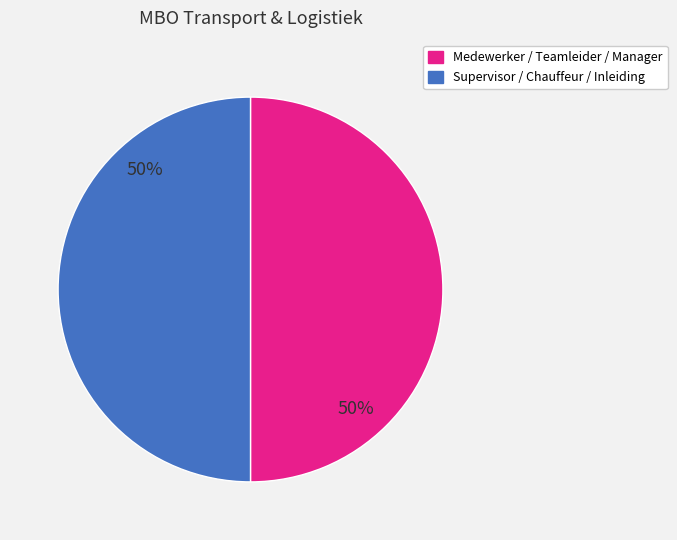

To the nearest percent, what is the average slice percentage?

50%